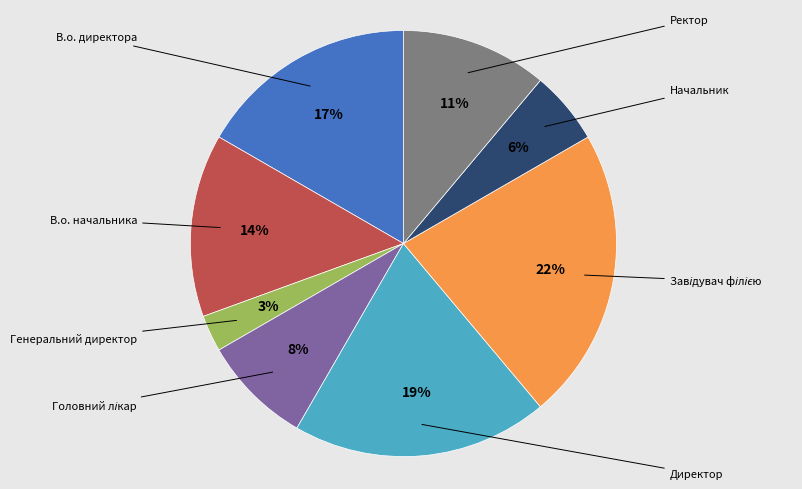

To the nearest percent, what is the average slice percentage?

12%